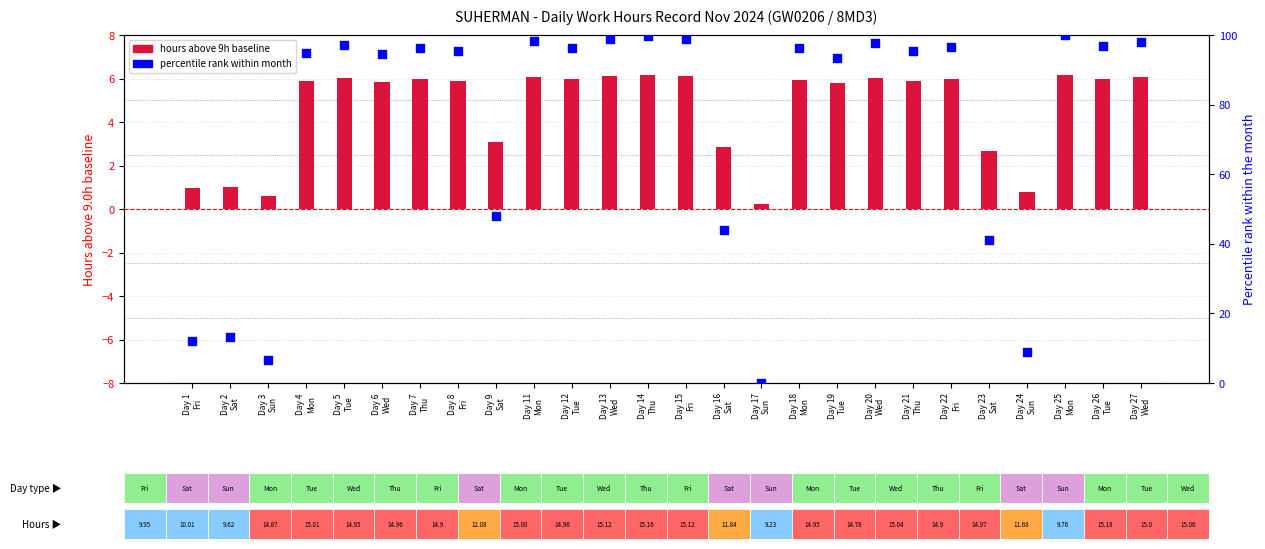

What are all the series names shown in the legend?

hours above 9h baseline, percentile rank within month